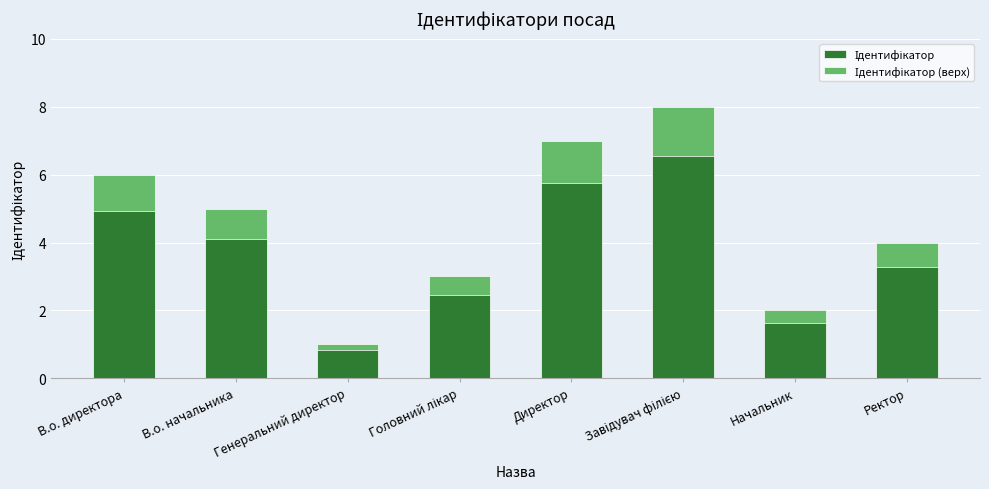

List the labels in order of value, smallest first.

Генеральний директор, Начальник, Головний лікар, Ректор, В.о. начальника, В.о. директора, Директор, Завідувач філією